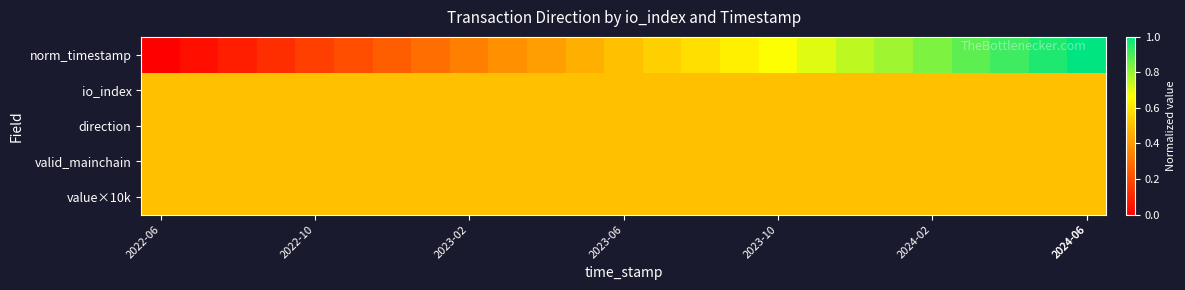

At which category does the chart reach its peak across all series?

2024-06